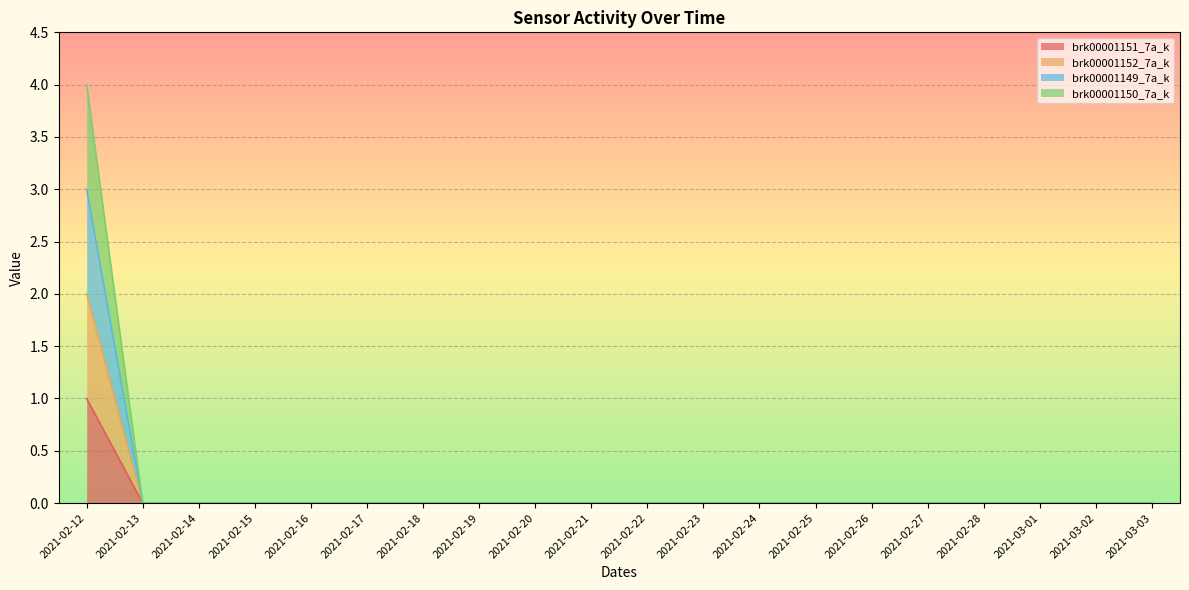

Which has a higher value, 2021-02-22 or 2021-03-02?

2021-02-22